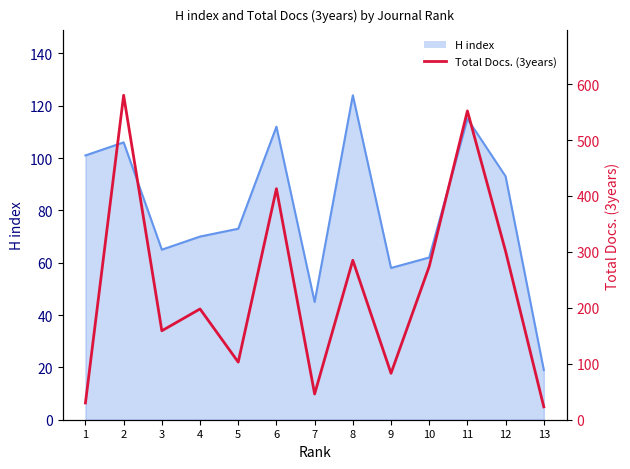

True or false: the data shows 156 at 5.

False